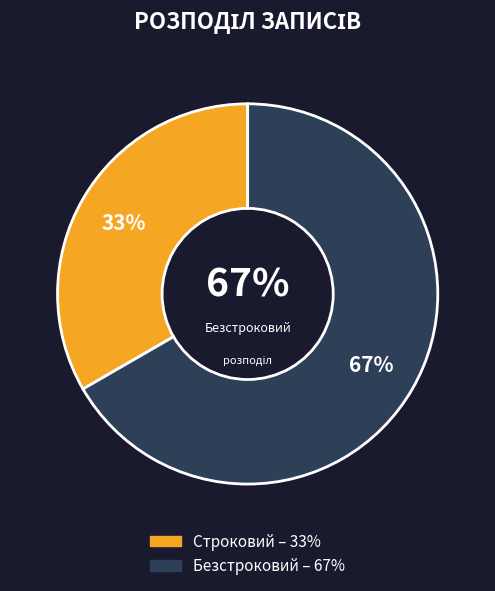

What percentage is the Строковий slice, to the nearest percent?

33%